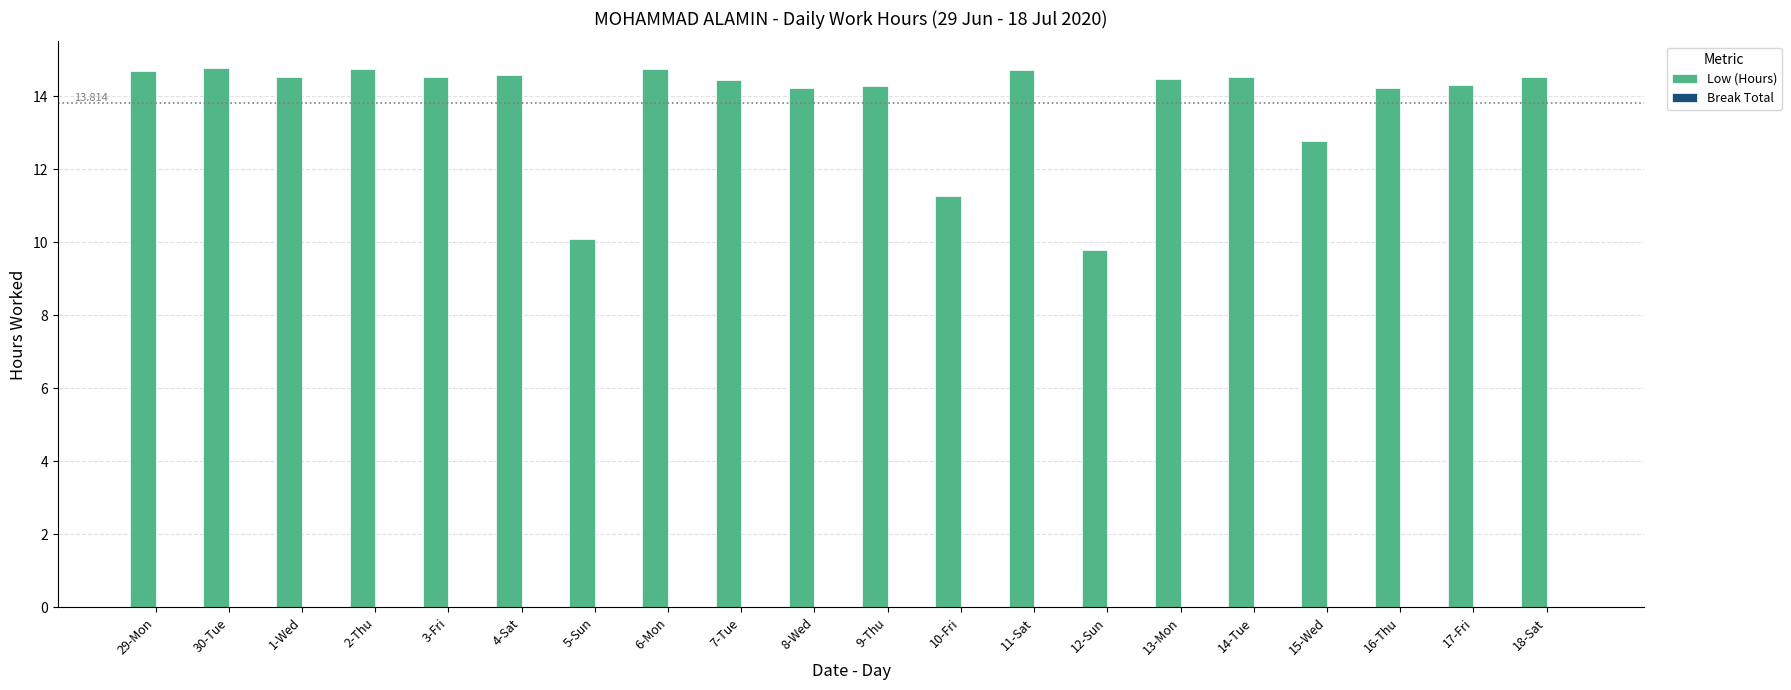

At which label does the data first exceed 14?

29-Mon